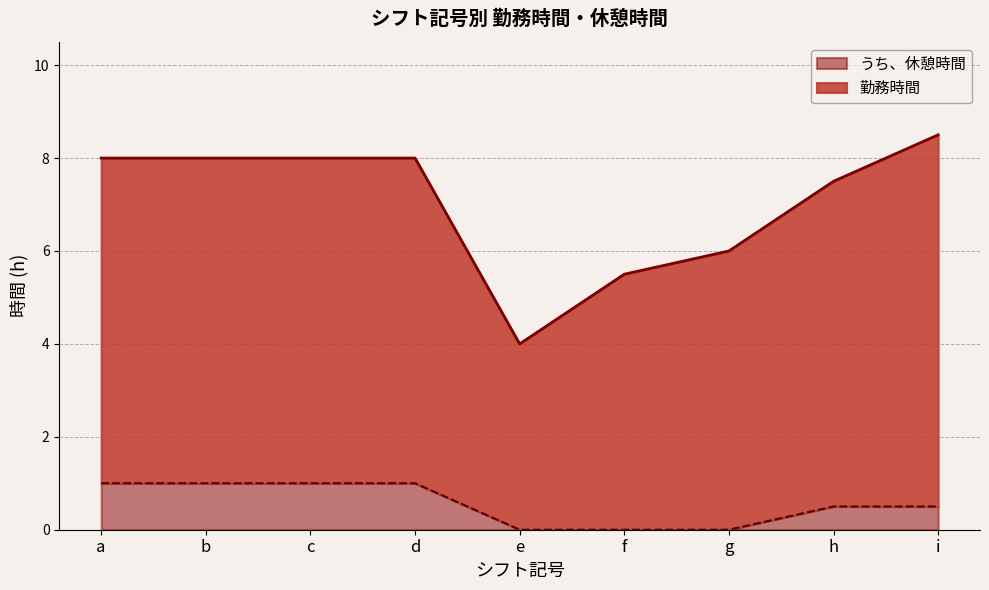

At which category is the sum across all series the highest?

i